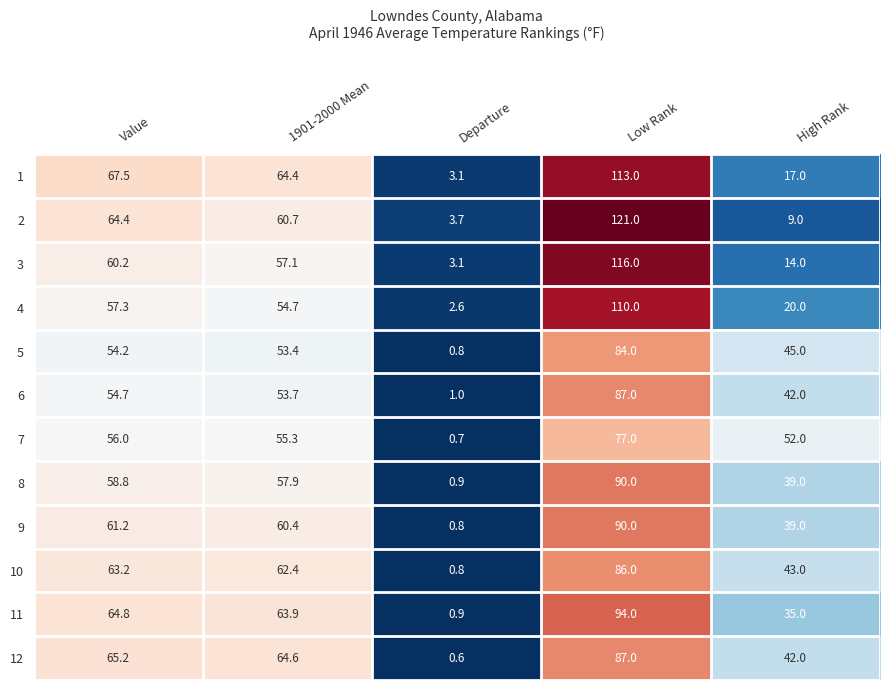

List the labels in order of 8 value, largest first.

Low Rank, Value, 1901-2000 Mean, High Rank, Departure